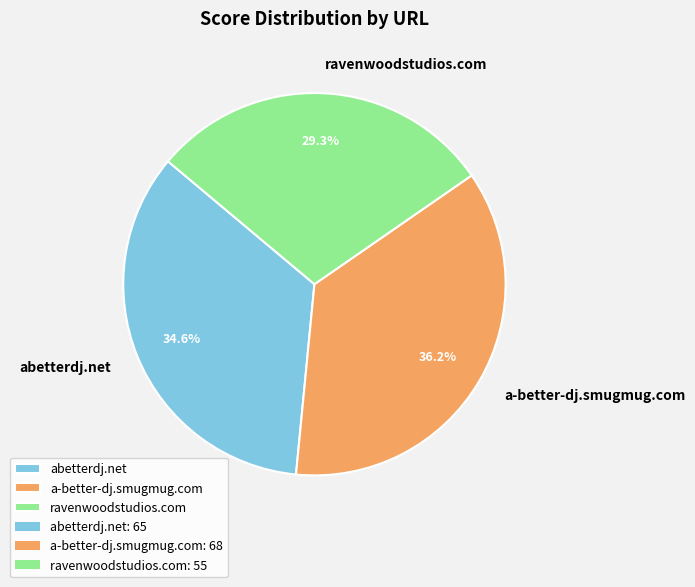

To the nearest percent, what is the combined percentage of ravenwoodstudios.com and a-better-dj.smugmug.com?

65%